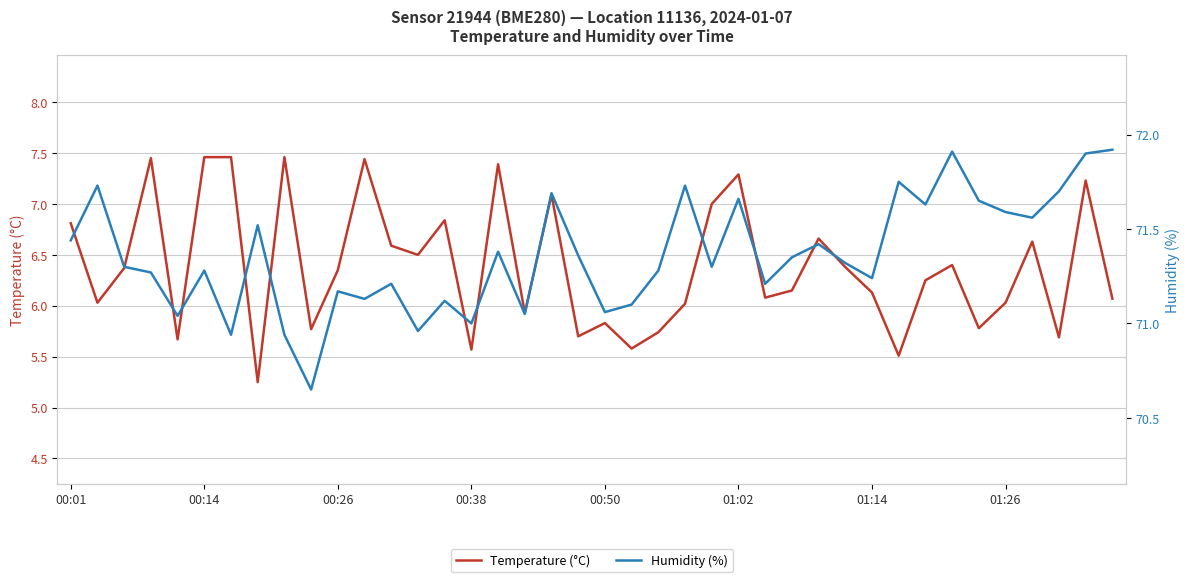

The Temperature (°C) series shows 3.1 at 01:02. True or false?

False